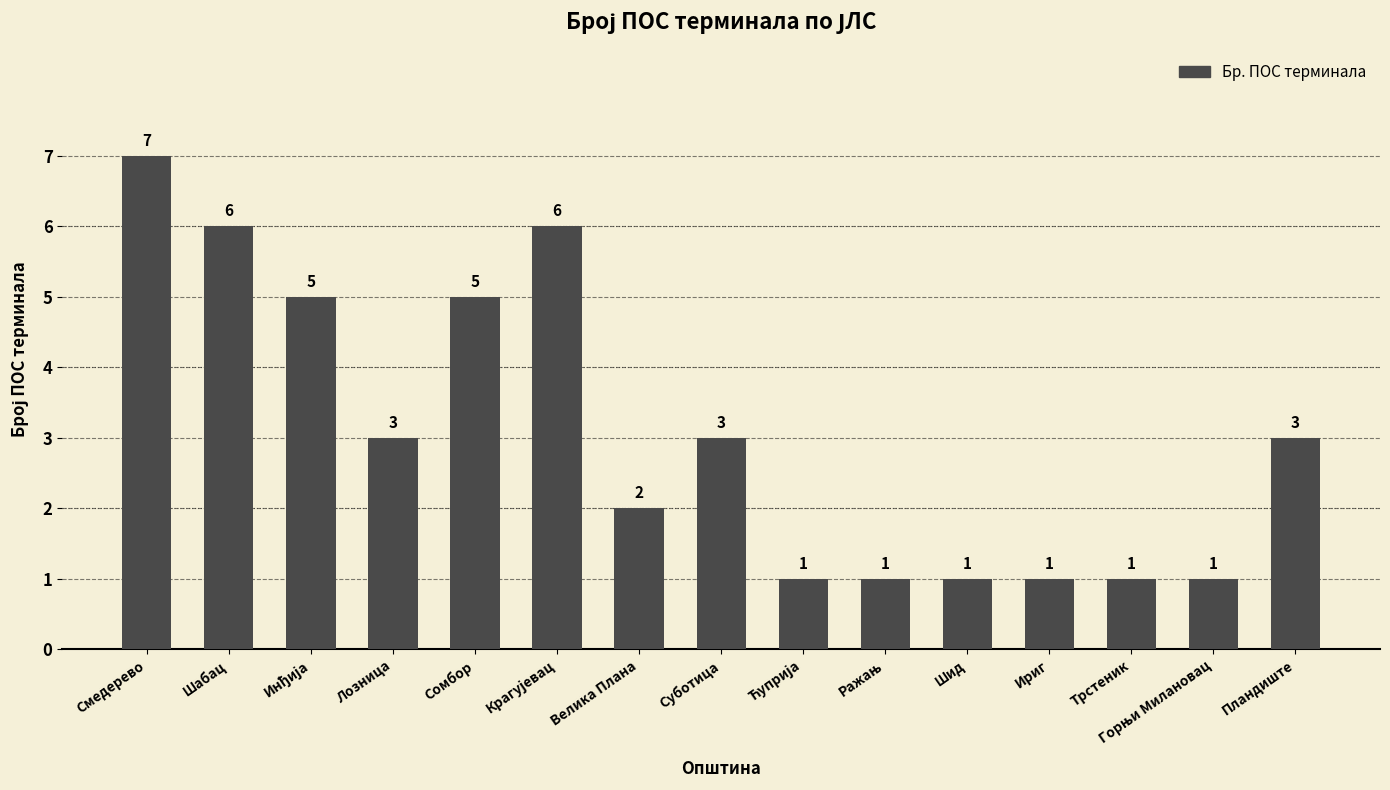

Count the number of data series in this chart.

1